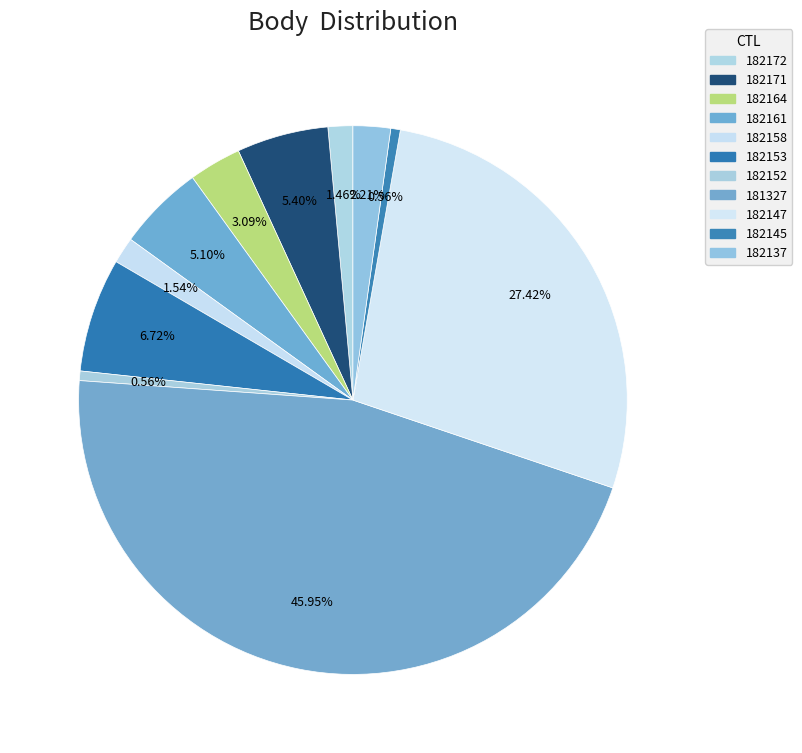

Which category has the smallest portion of the pie?

182152